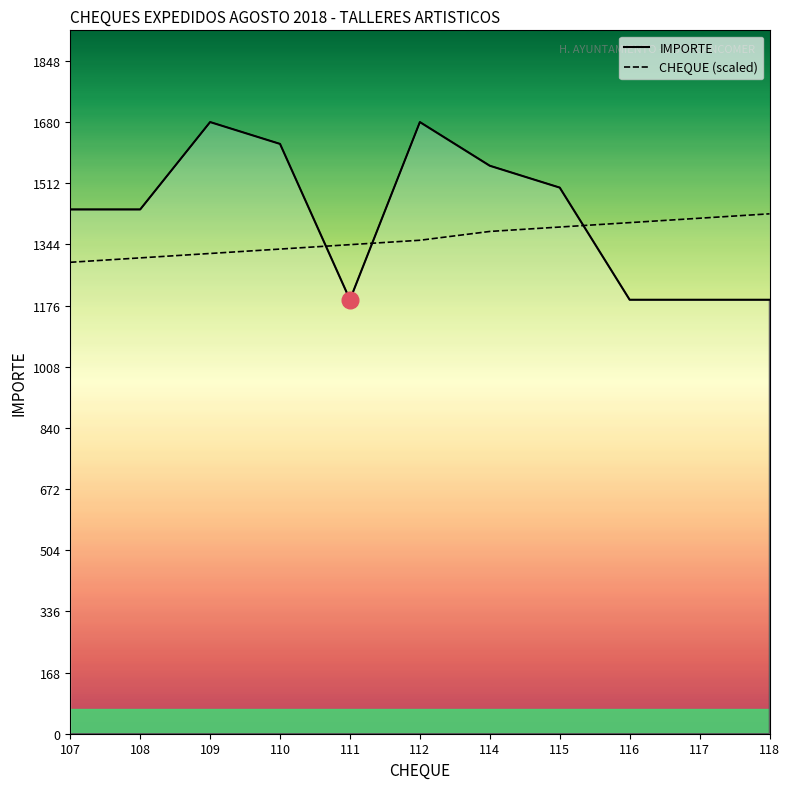

The value of CHEQUE (scaled) at 115 is 1391.7. True or false?

True